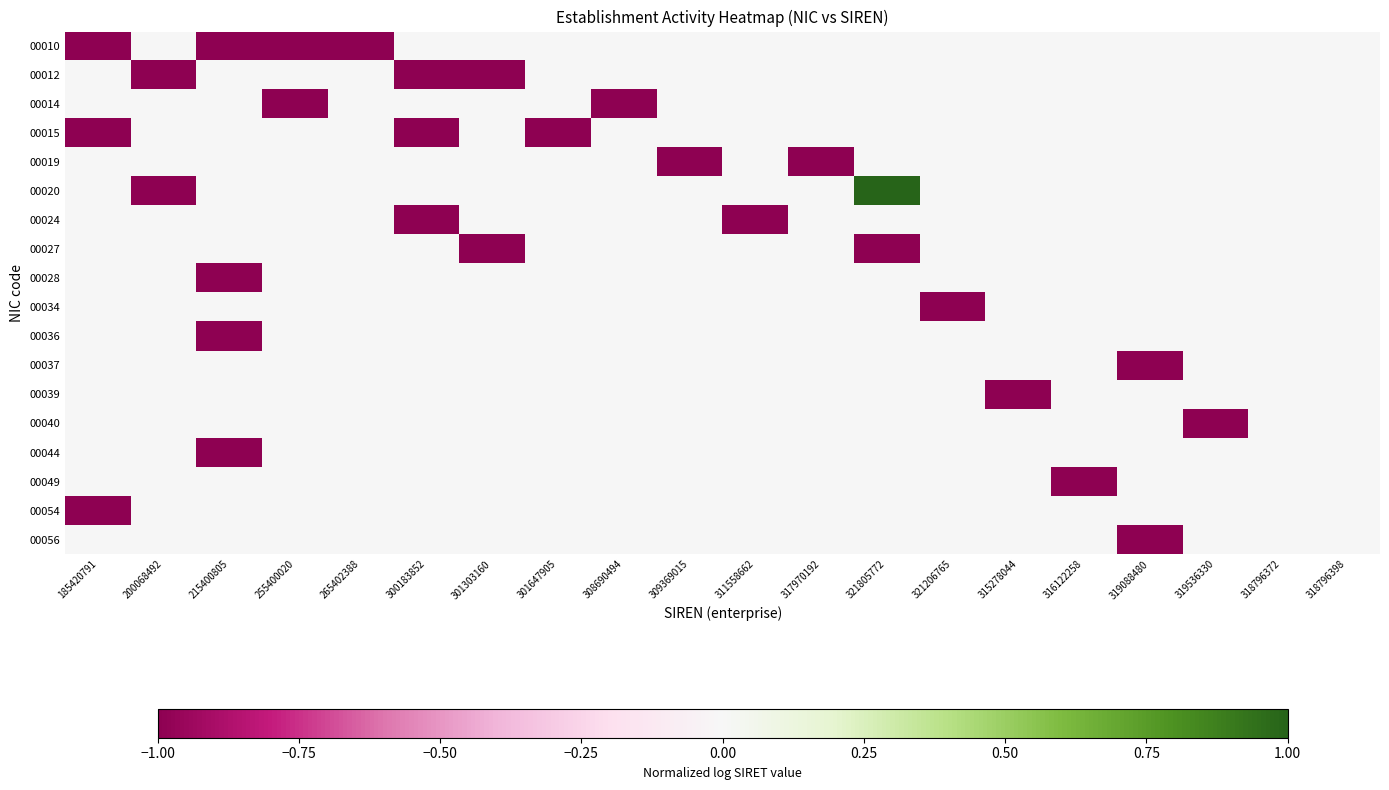

What is the total value across all series at 315278044?

-22946816764.5